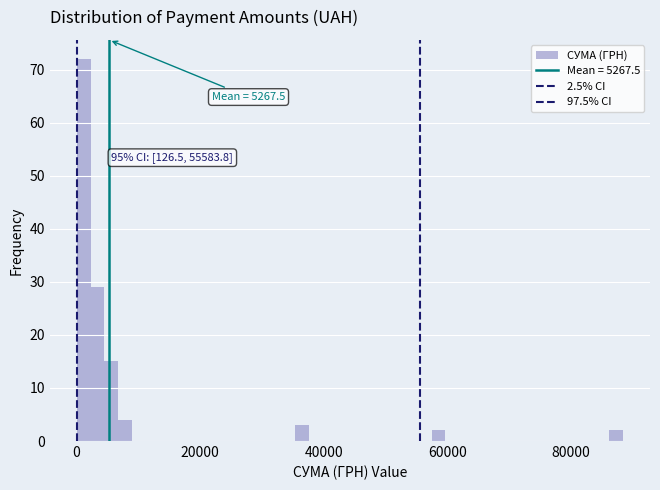

Read against the x-axis, roughly where is the centre of the tallest bar?

2000